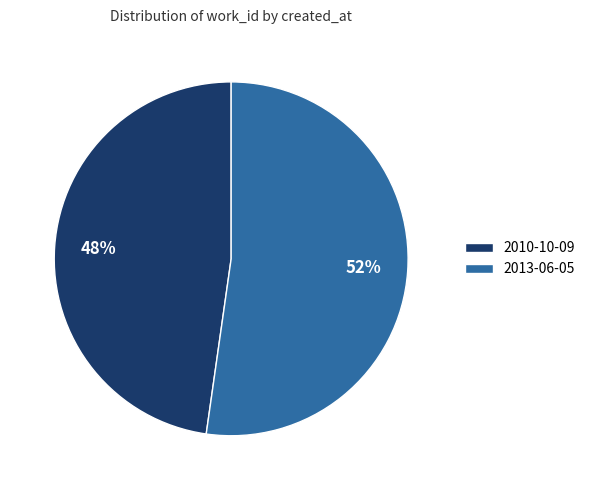

Is 2013-06-05 the majority of the pie?

Yes